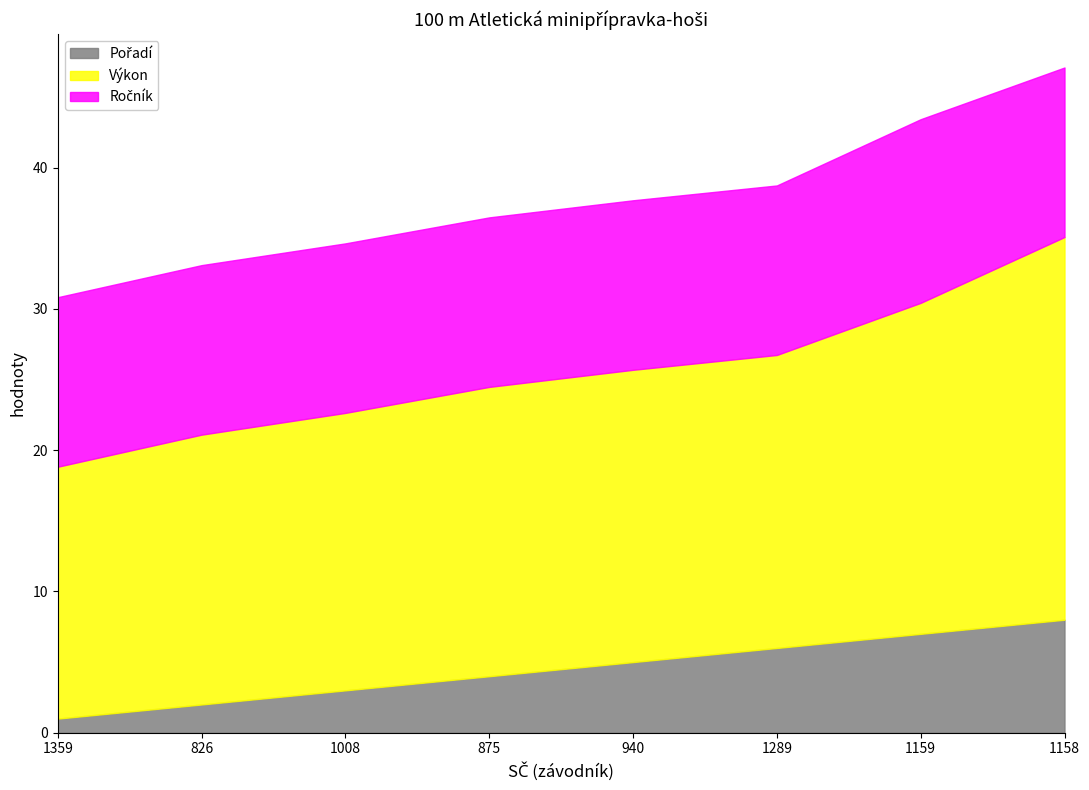

True or false: Ročník has a value of 21.1 at 1008.

False